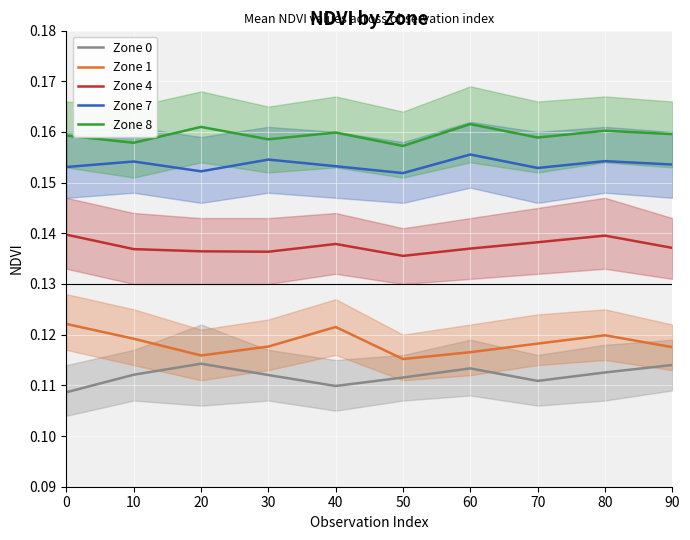

What is the average value of the Zone 8 series?

0.2